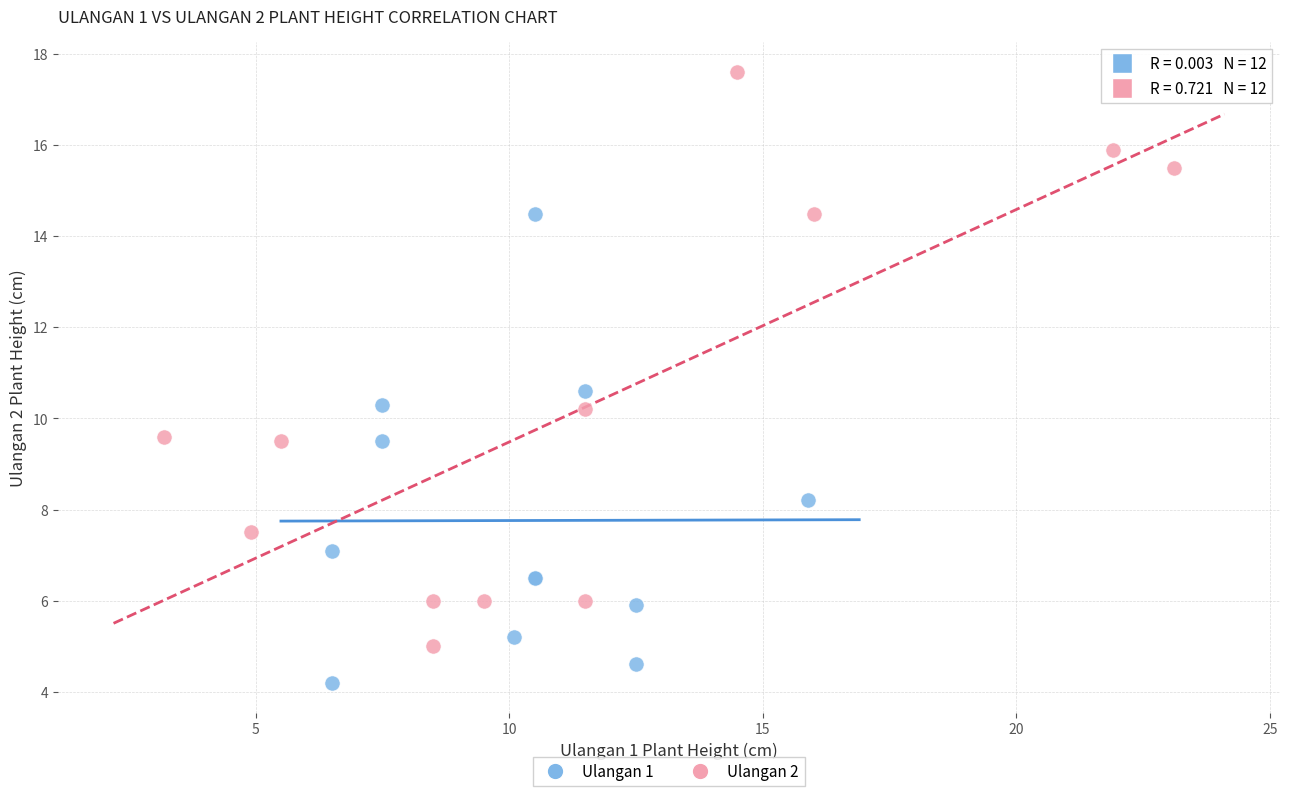

What are all the series names shown in the legend?

Ulangan 1, Ulangan 2